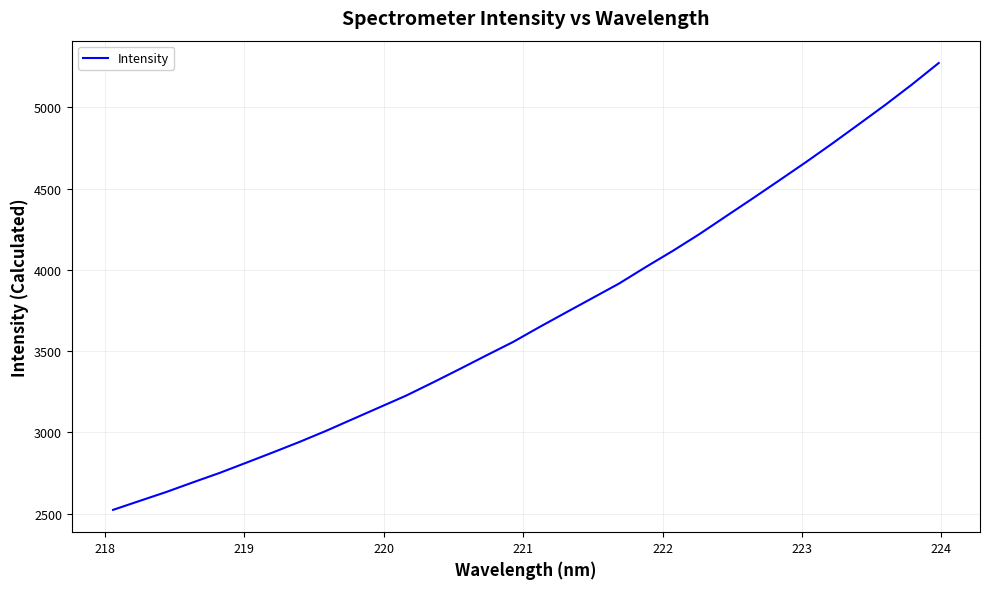

What is the maximum value shown in the chart?

5272.6